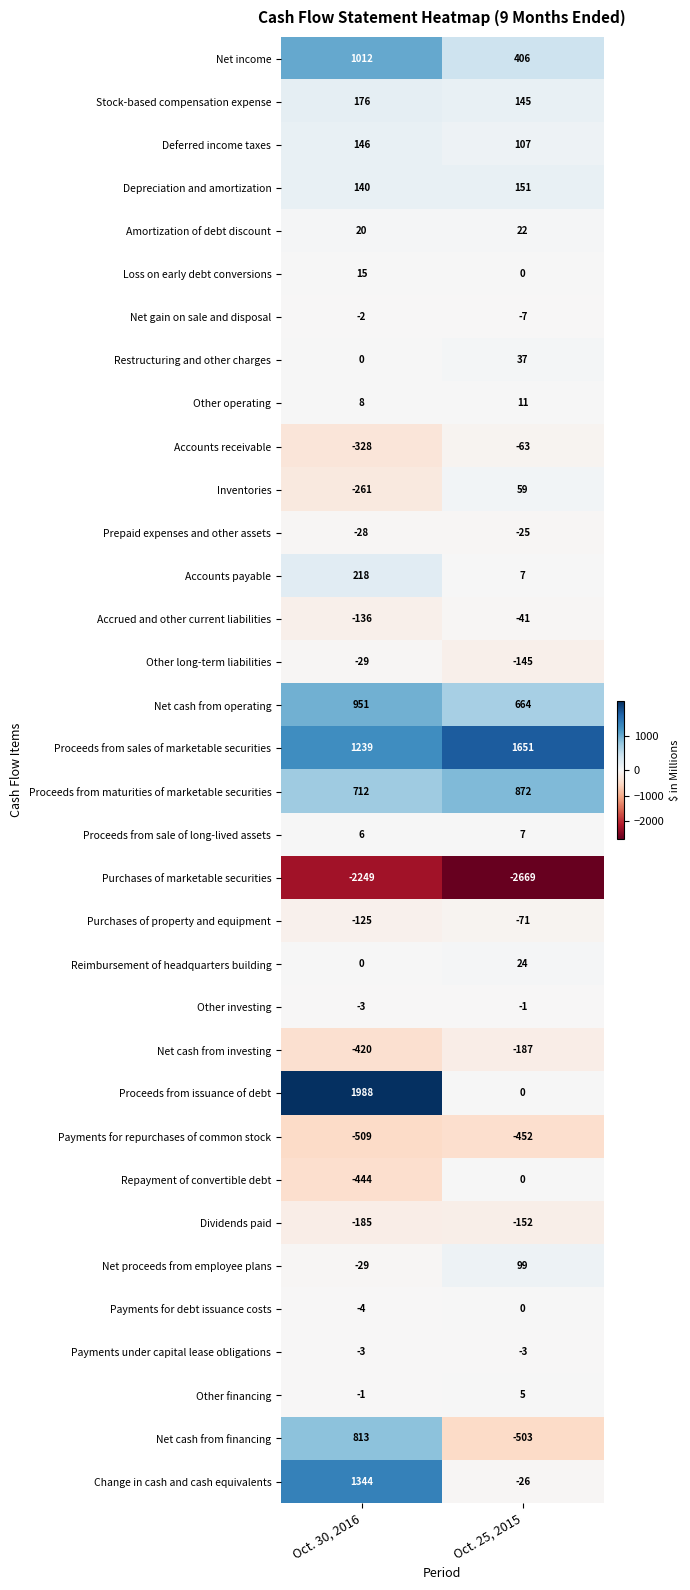

What is the total value across all series at Oct. 25, 2015?

-78